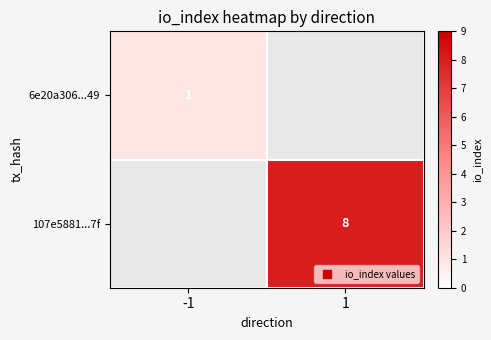

Is it true that 6e20a306...49 equals 2 at -1?

False